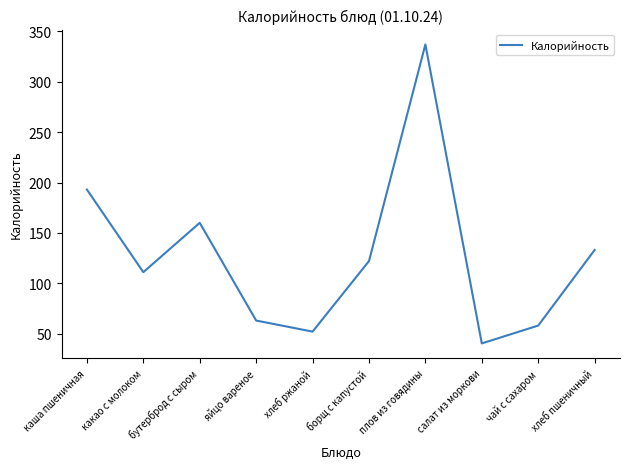

Reading left to right, what are all the values shown in this chart?

193.0	111.0	160.0	63.0	52.0	122.0	337.0	40.3	58.0	133.0